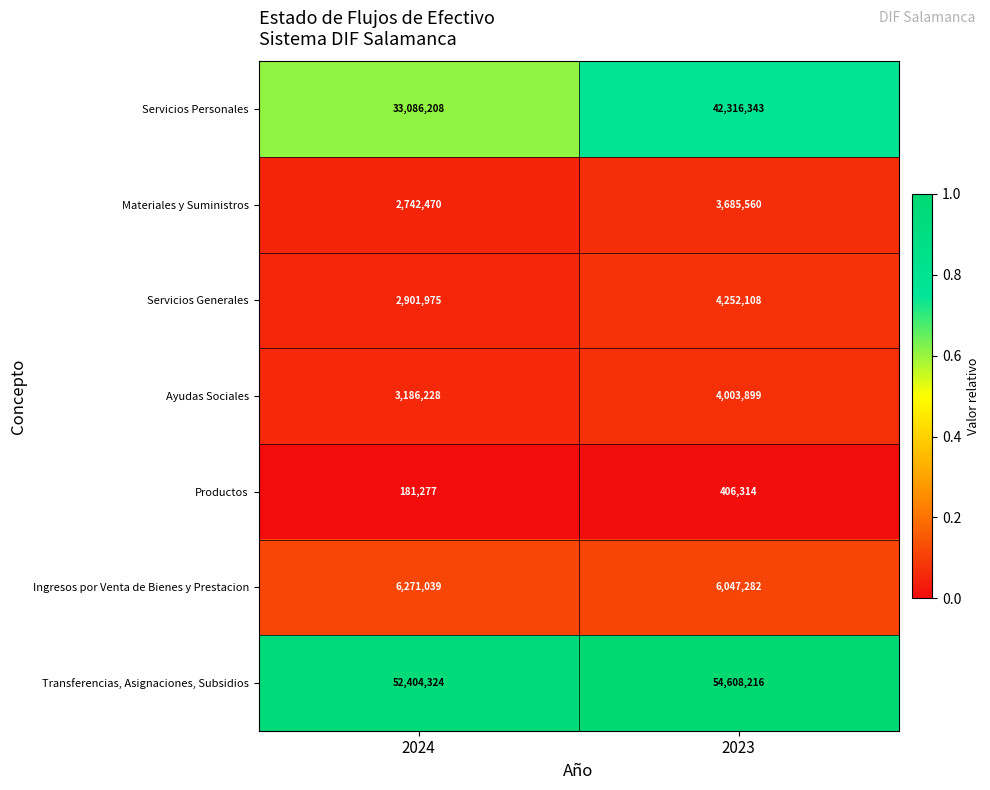

Reading right to left, extract all data points from this chart.

Servicios Personales: 42316343	33086208
Materiales y Suministros: 3685560	2742470
Servicios Generales: 4252108	2901975
Ayudas Sociales: 4003899	3186228
Productos: 406314	181277
Ingresos por Venta de Bienes y Prestacion: 6047282	6271039
Transferencias, Asignaciones, Subsidios: 54608216	52404324